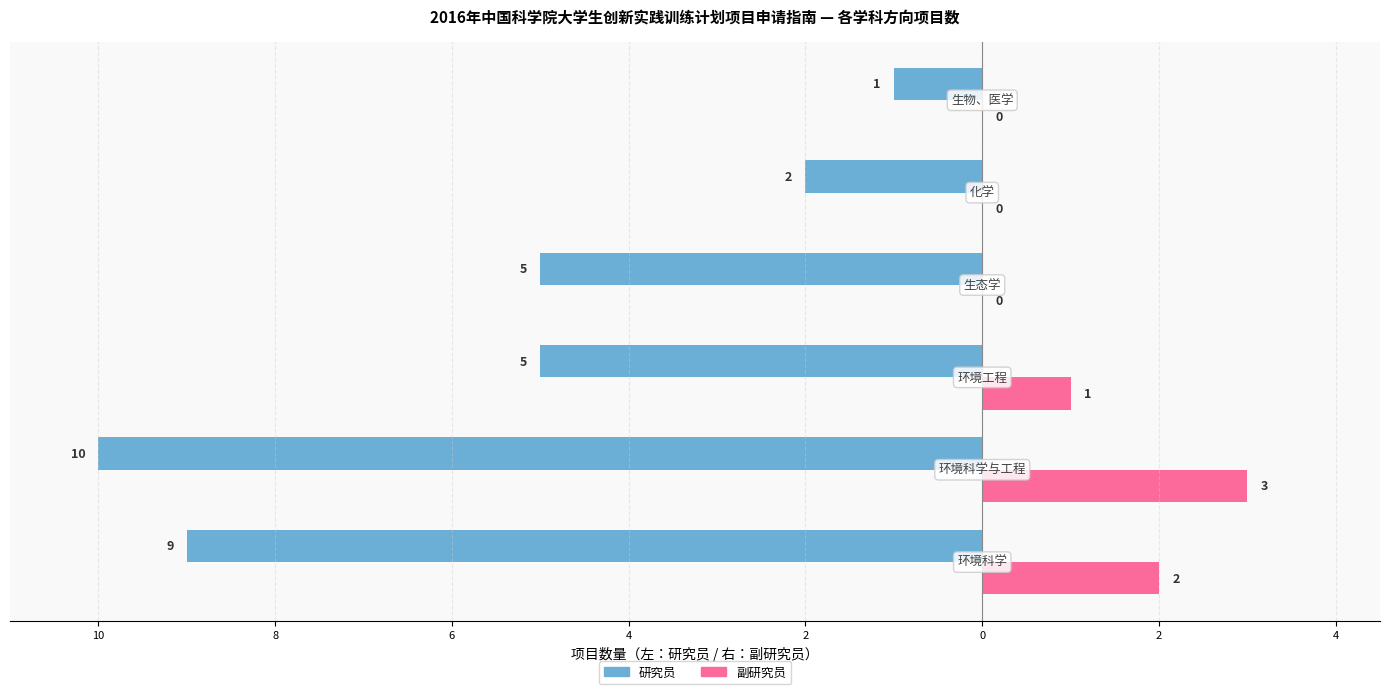

What are all the series names shown in the legend?

研究员, 副研究员